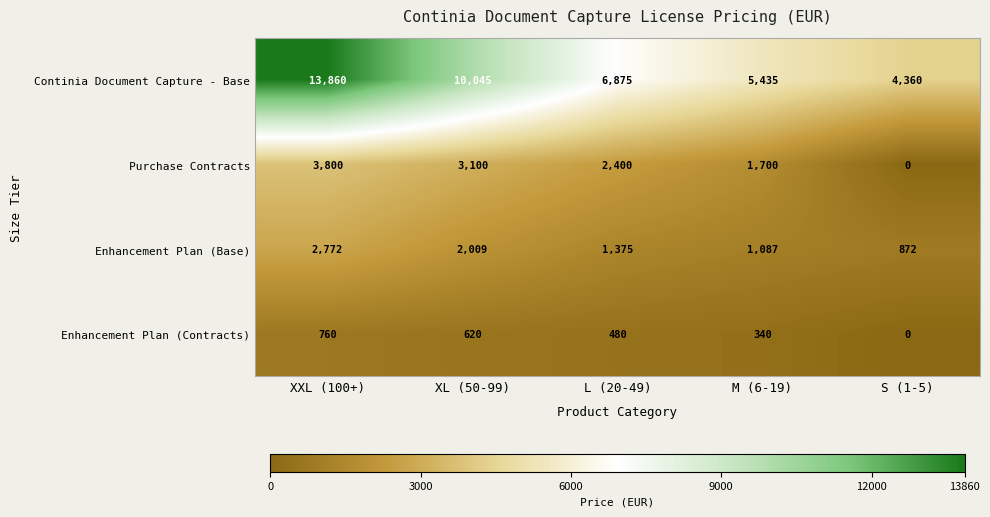

What is the sum of all Enhancement Plan (Contracts) values?

2200